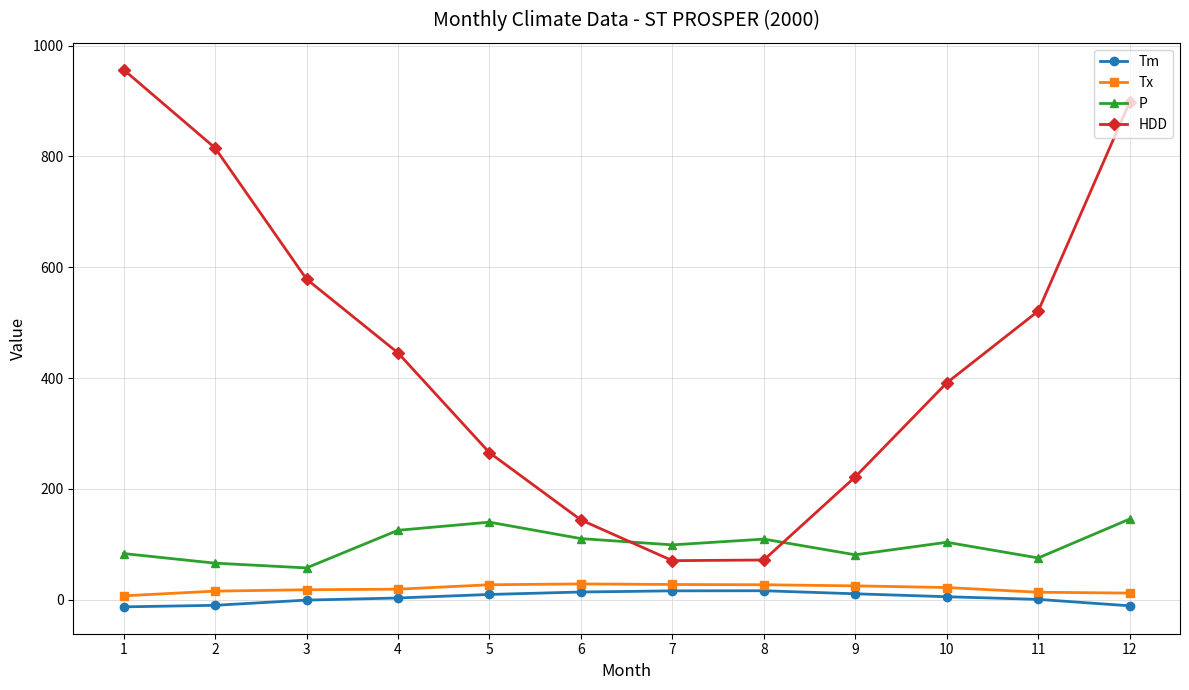

True or false: Tx and HDD cross at least once.

False